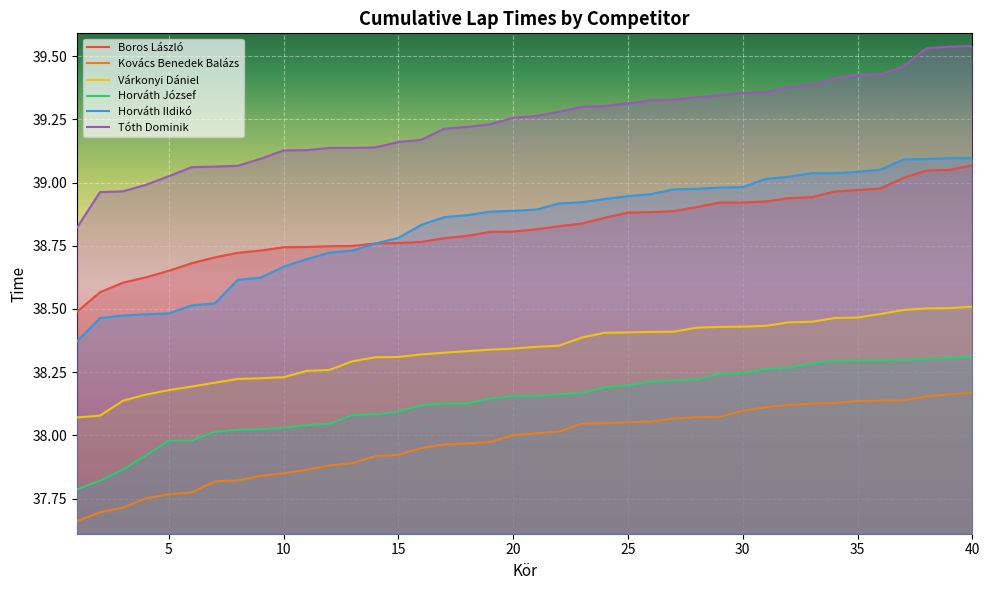

Which series has the largest total across all categories?

Tóth Dominik